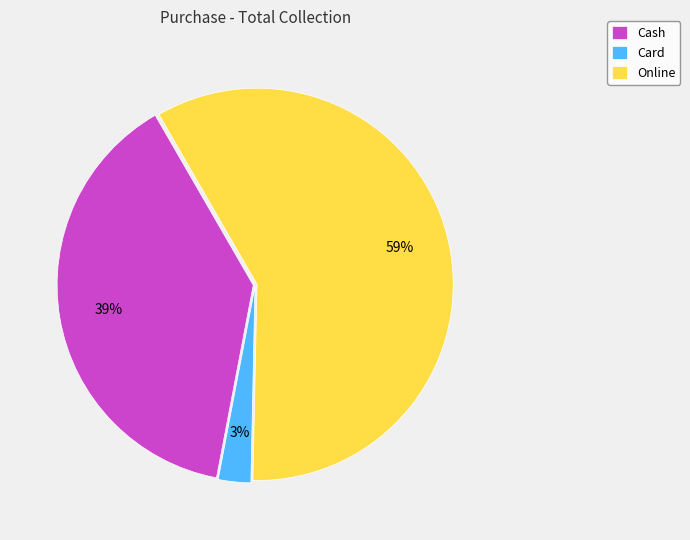

Which has a higher value, Cash or Online?

Online